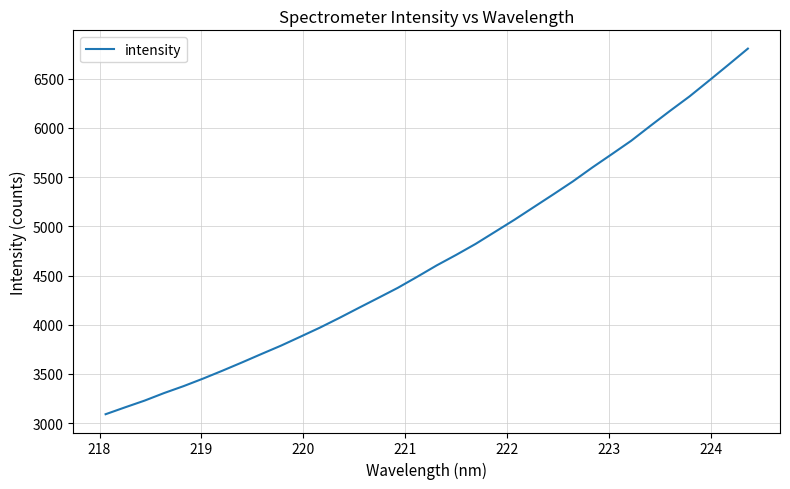

What is the smallest value displayed?

3090.4